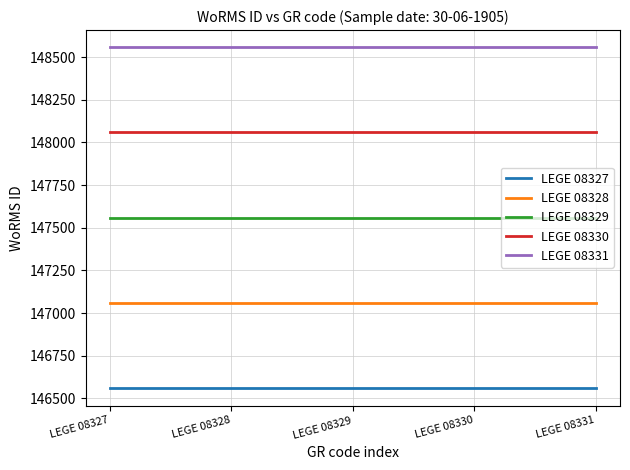

The value of LEGE 08331 at LEGE 08328 is 148558. True or false?

True